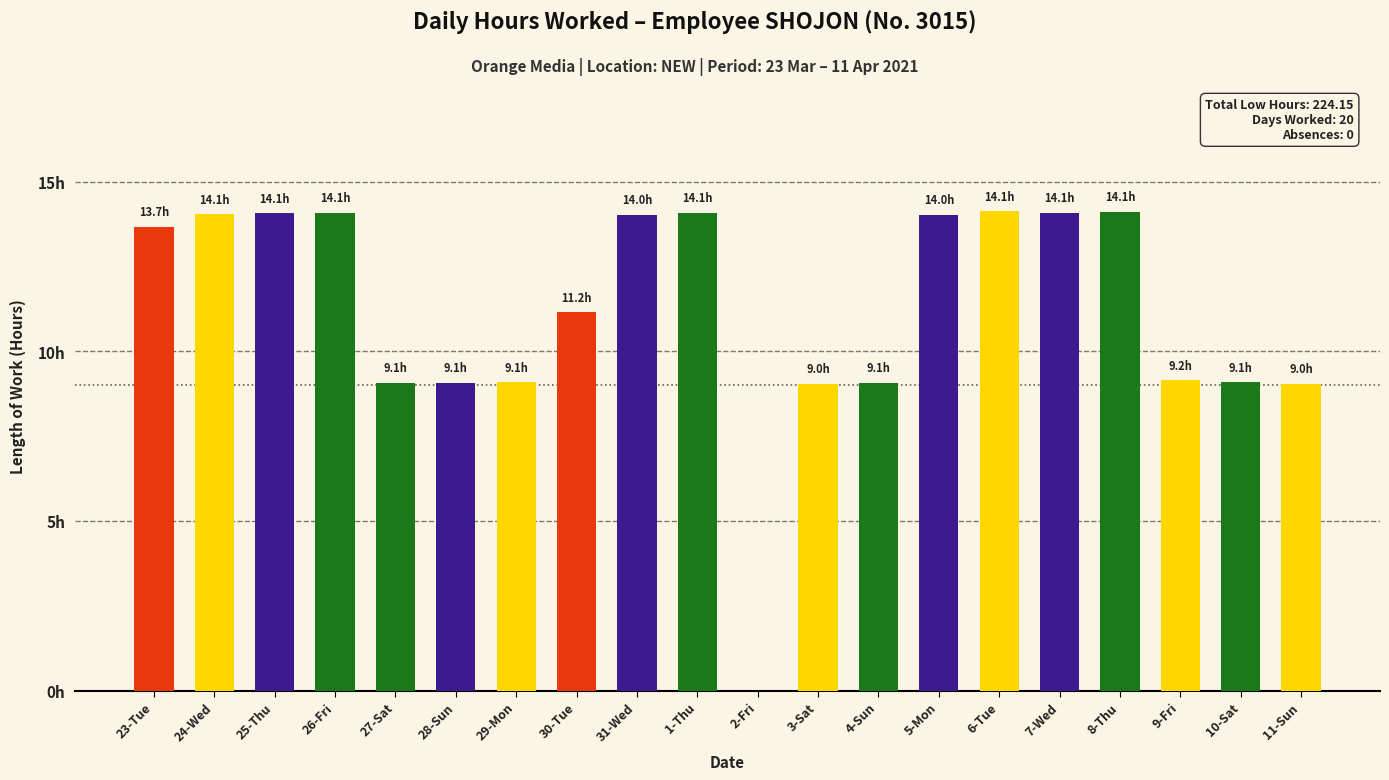

The chart shows a value of 14.1 at 26-Fri. True or false?

True